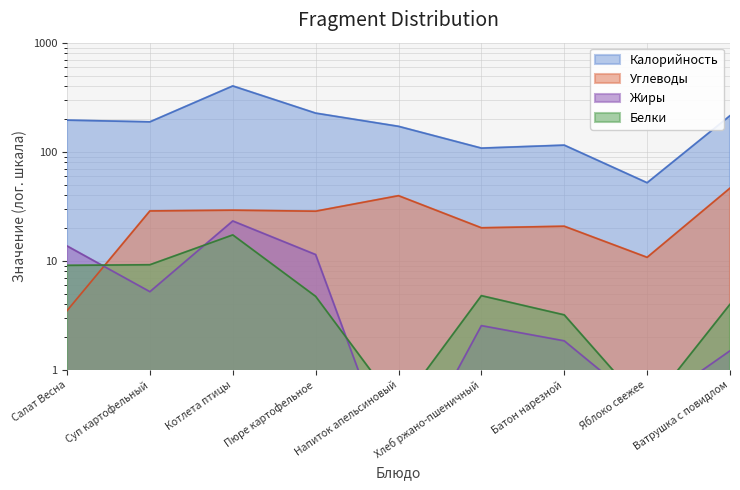

Reading right to left, what are all the values shown in this chart?

Калорийность: Ватрушка с повидлом=214.0	Яблоко свежее=52.0	Батон нарезной=115.0	Хлеб ржано-пшеничный=108.0	Напиток апельсиновый=171.0	Пюре картофельное=226.0	Котлета птицы=401.0	Суп картофельный=188.0	Салат Весна=195.0
Белки: Ватрушка с повидлом=4.0	Яблоко свежее=0.4	Батон нарезной=3.2	Хлеб ржано-пшеничный=4.8	Напиток апельсиновый=0.5	Пюре картофельное=4.7	Котлета птицы=17.3	Суп картофельный=9.2	Салат Весна=9.1
Жиры: Ватрушка с повидлом=1.5	Яблоко свежее=0.4	Батон нарезной=1.9	Хлеб ржано-пшеничный=2.5	Напиток апельсиновый=0.1	Пюре картофельное=11.4	Котлета птицы=23.2	Суп картофельный=5.2	Салат Весна=13.7
Углеводы: Ватрушка с повидлом=46.4	Яблоко свежее=10.8	Батон нарезной=20.8	Хлеб ржано-пшеничный=20.1	Напиток апельсиновый=39.6	Пюре картофельное=28.5	Котлета птицы=29.2	Суп картофельный=28.7	Салат Весна=3.5